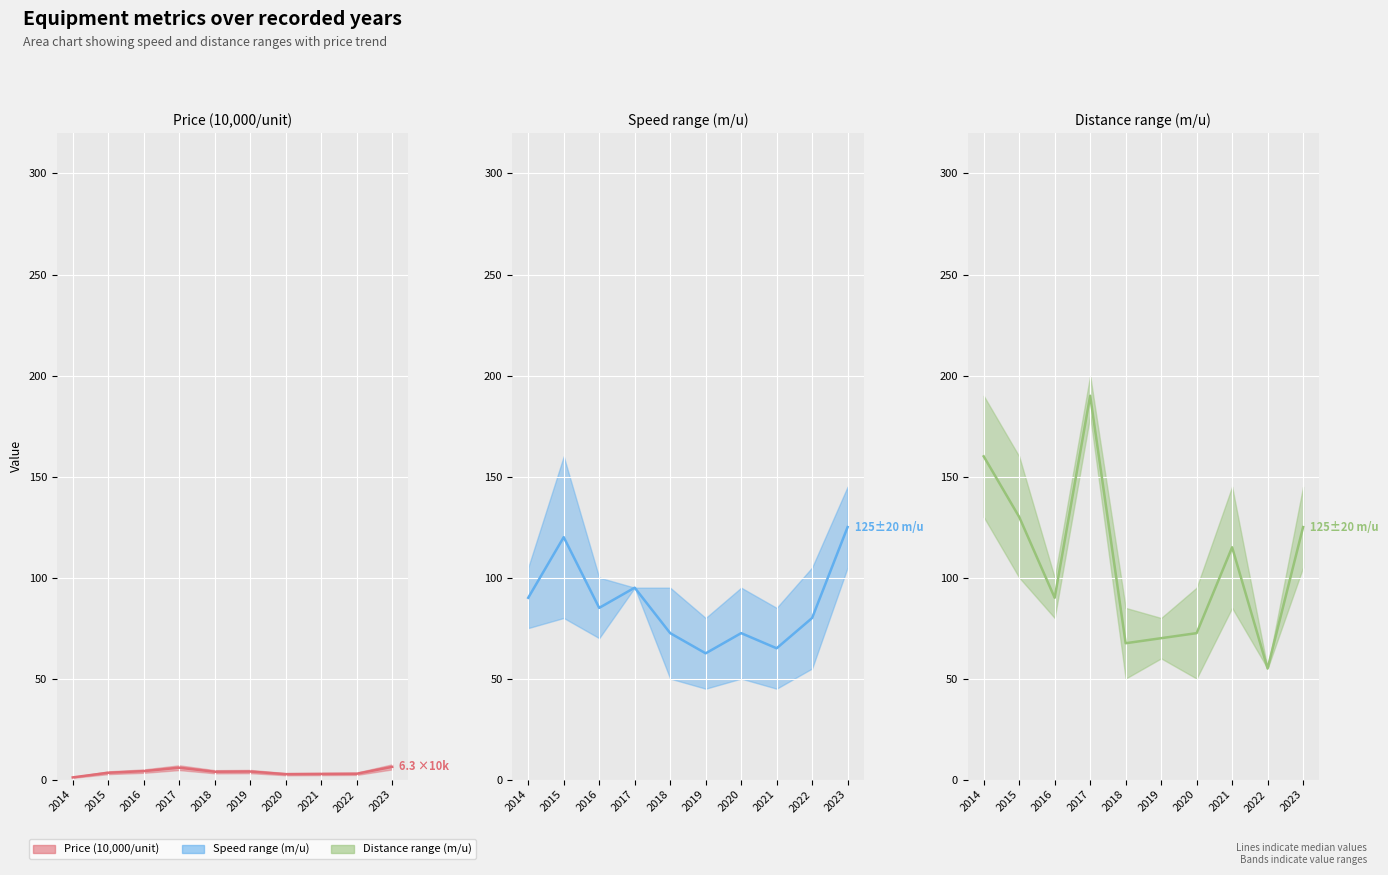

What is the total value across all series at 2018?

143.9